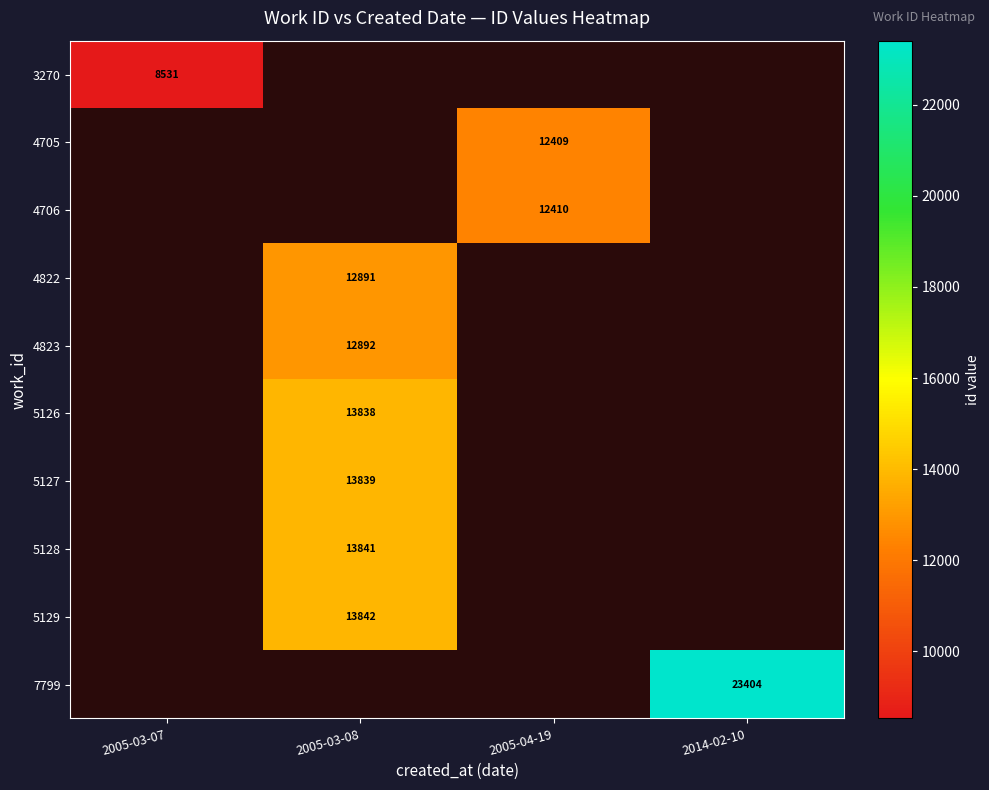

Count the number of data series in this chart.

10